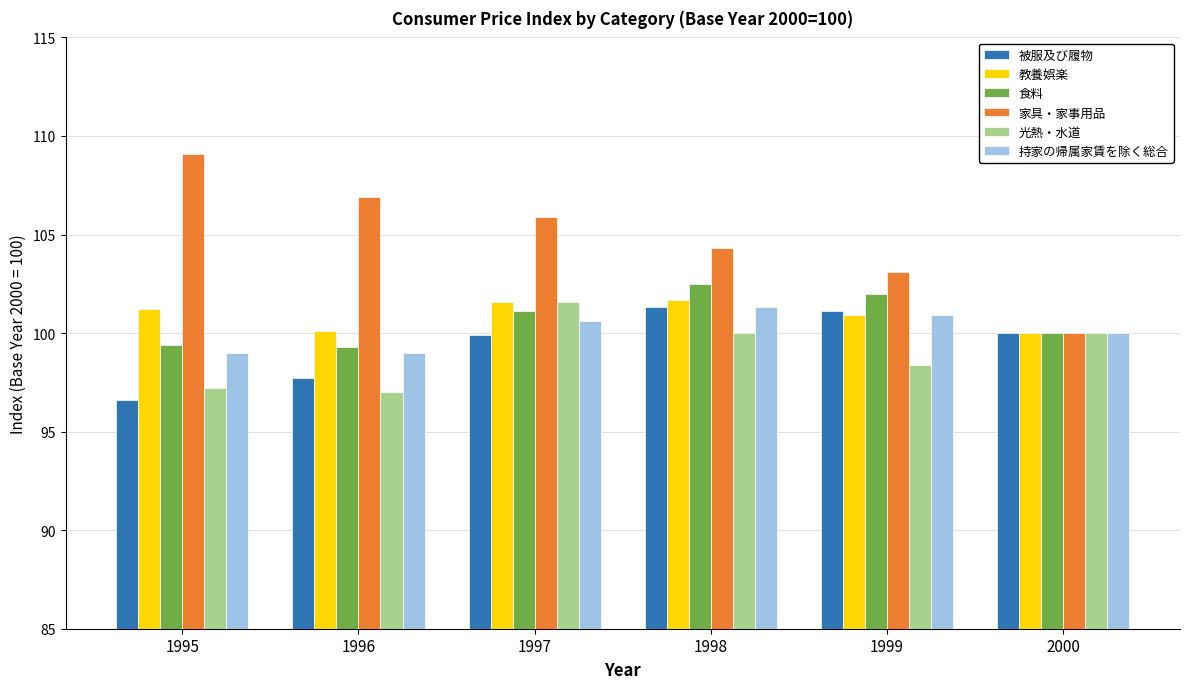

Is it true that 教養娯楽 equals 31.8 at 1998?

False